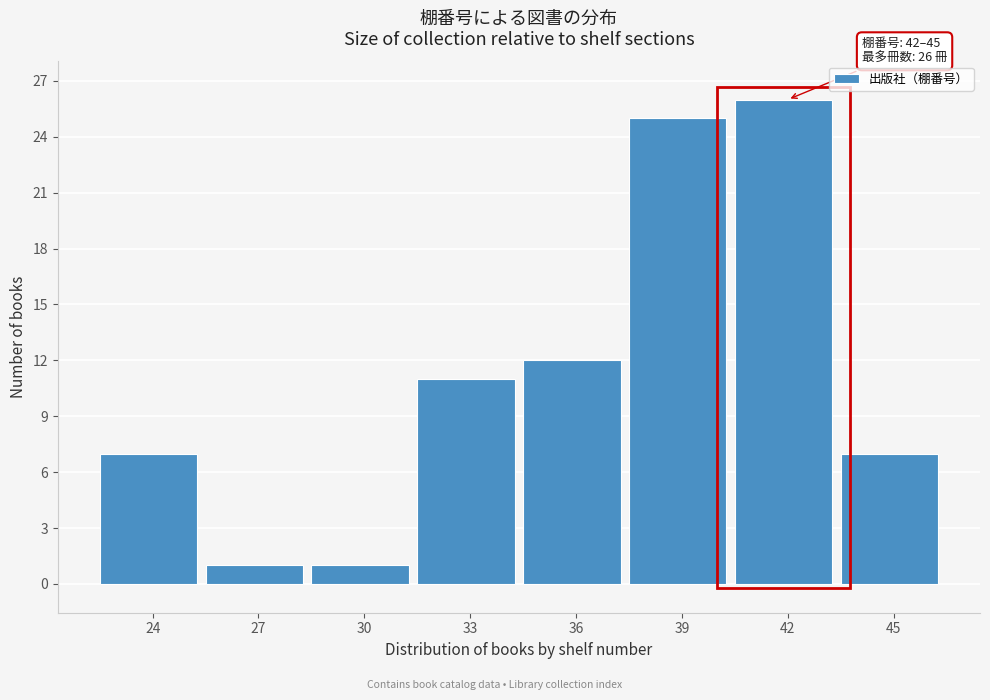

Reading left to right, extract all data points from this chart.

7	1	1	11	12	25	26	7